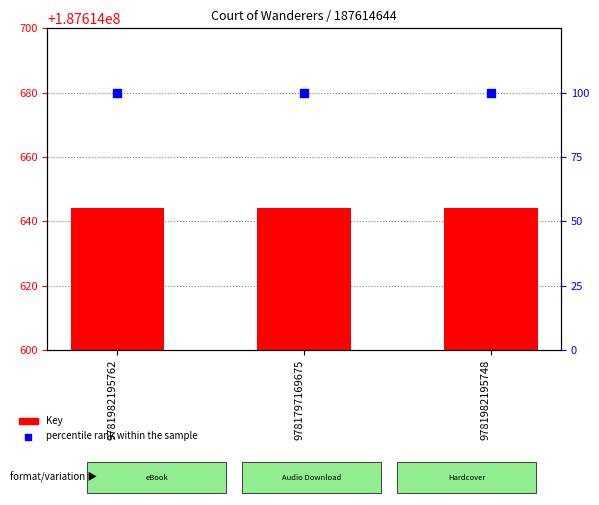

What are all the series names shown in the legend?

Key, percentile rank within the sample